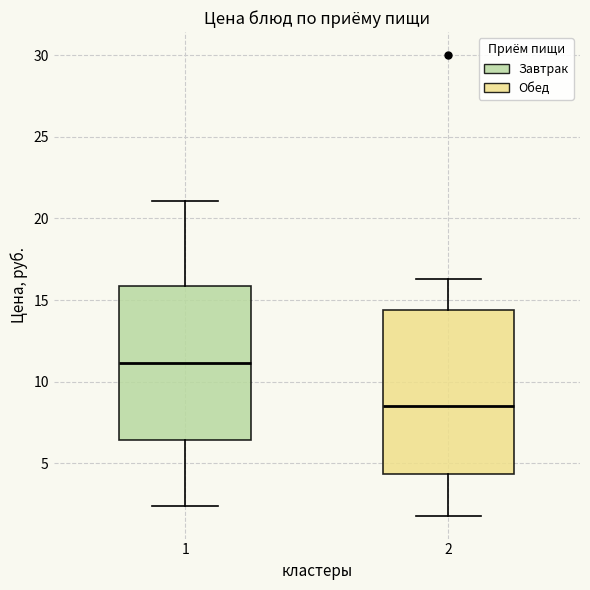

Which box has the highest median line?

1